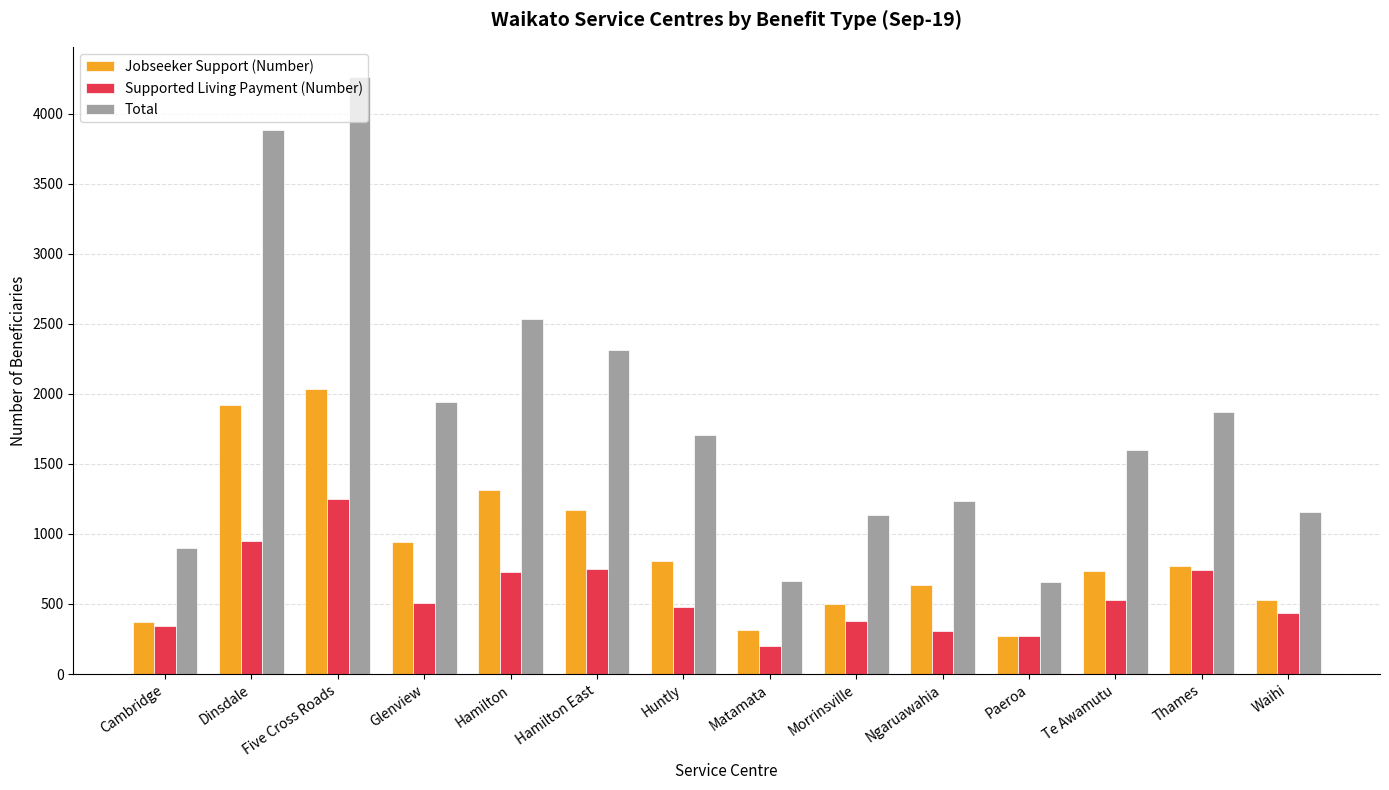

What value does the Jobseeker Support (Number) series have at Cambridge, to the nearest 10?

370